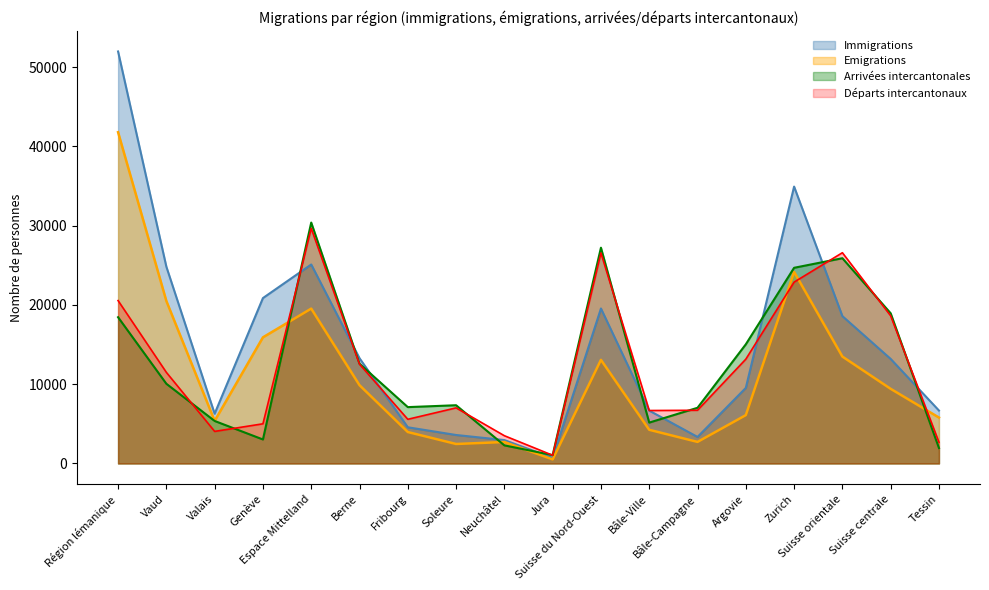

Reading left to right, extract all data points from this chart.

Immigrations: 51982	24830	6282	20870	25107	13283	4570	3596	2956	702	19557	6672	3349	9536	34935	18592	13193	6681
Emigrations: 41795	20503	5375	15917	19541	9880	3970	2462	2712	517	13076	4252	2723	6101	24174	13492	9419	5797
Arrivées intercantonales: 18456	10059	5366	3031	30397	12590	7113	7351	2288	1055	27226	5160	7030	15036	24690	25898	18952	1952
Départs intercantonaux: 20555	11496	4050	5009	29668	12533	5577	7017	3505	1036	26562	6685	6716	13161	22882	26593	18628	2683